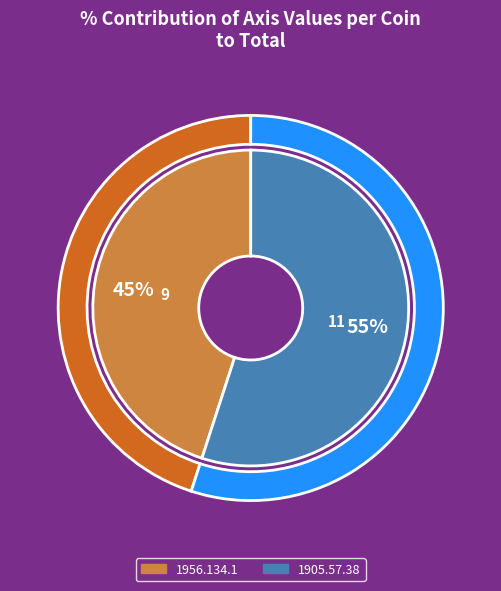

Count the number of slices in the pie.

2